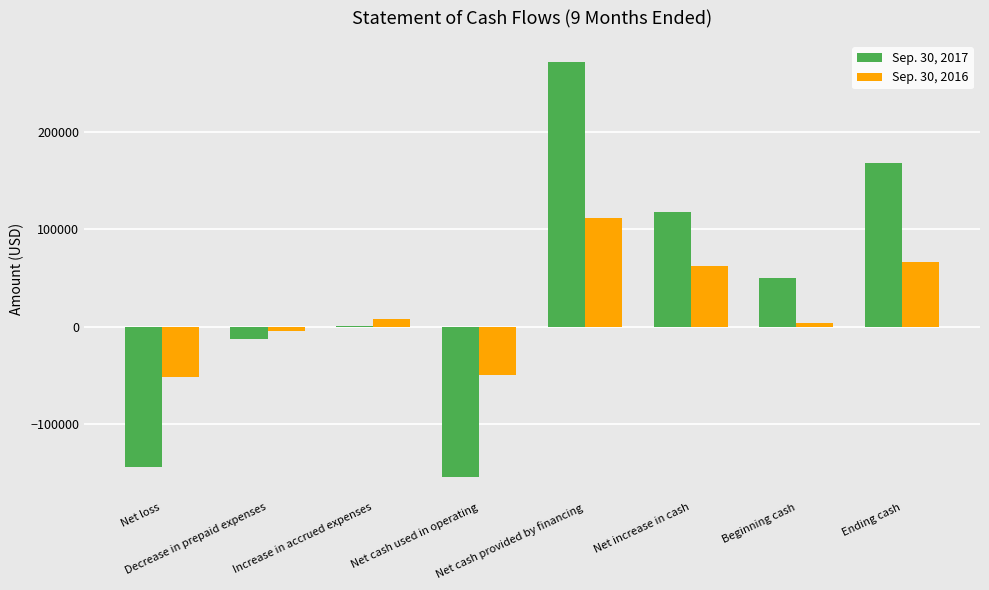

What is the sum of all Sep. 30, 2016 values?

145092